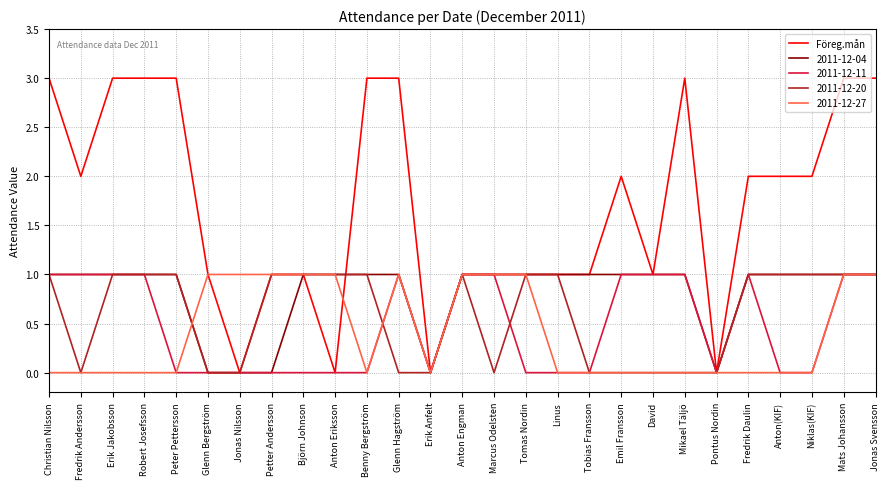

Is the value of 2011-12-20 at Petter Andersson greater than the value of 2011-12-27 at Benny Bergström?

Yes